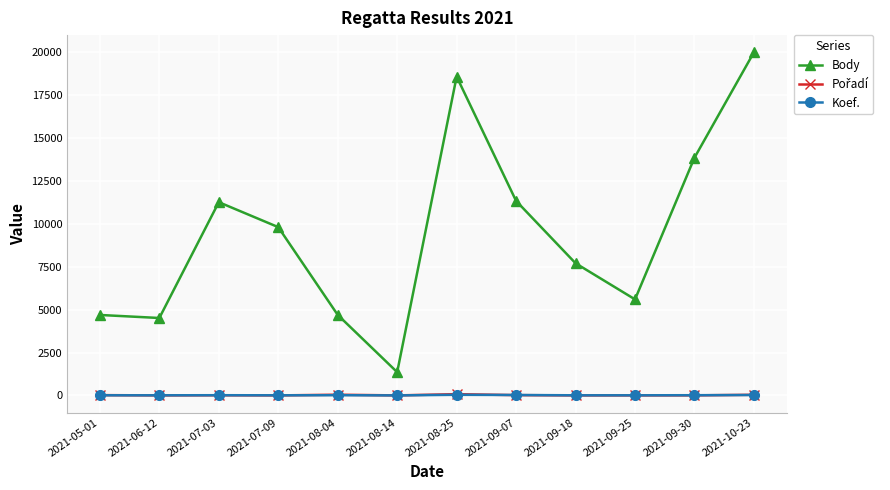

Which series changed the most between 2021-09-30 and 2021-10-23?

Body